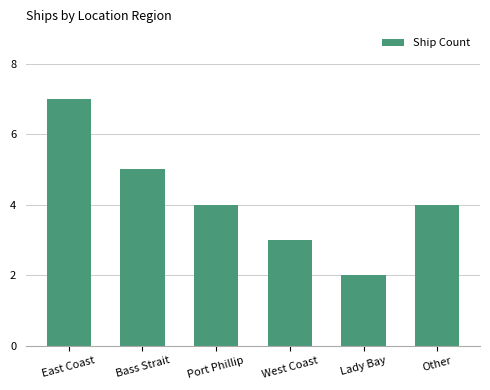

What is the minimum value shown in the chart?

2